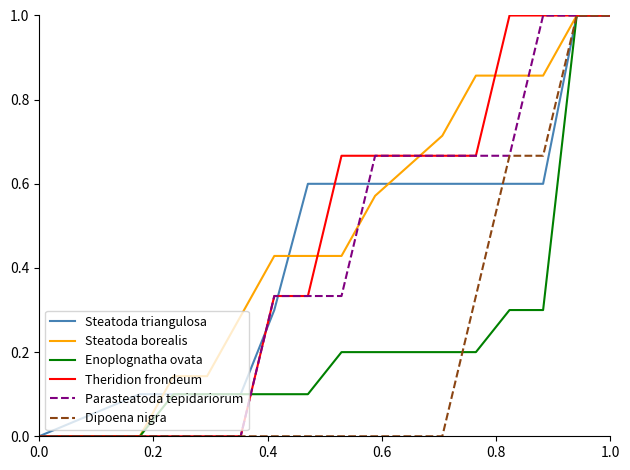

What is the maximum value shown in the chart?

1.0